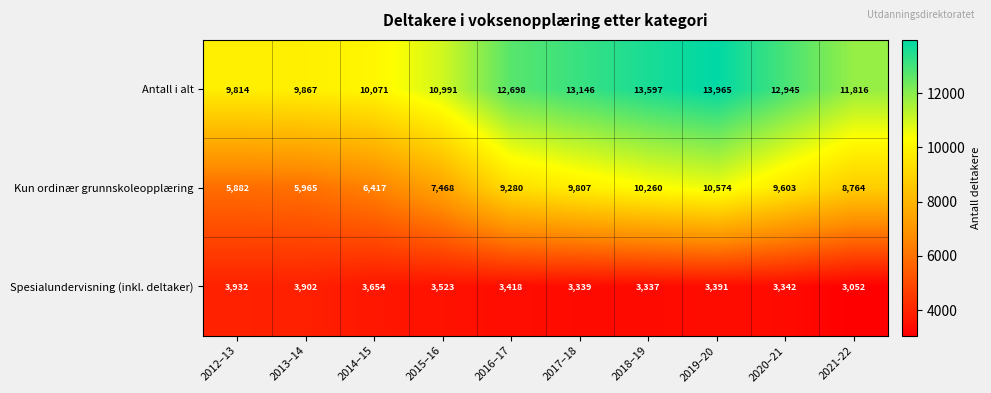

Reading right to left, transcribe all the data shown in this chart.

Antall i alt: 11816	12945	13965	13597	13146	12698	10991	10071	9867	9814
Kun ordinær grunnskoleopplæring: 8764	9603	10574	10260	9807	9280	7468	6417	5965	5882
Spesialundervisning (inkl. deltaker): 3052	3342	3391	3337	3339	3418	3523	3654	3902	3932